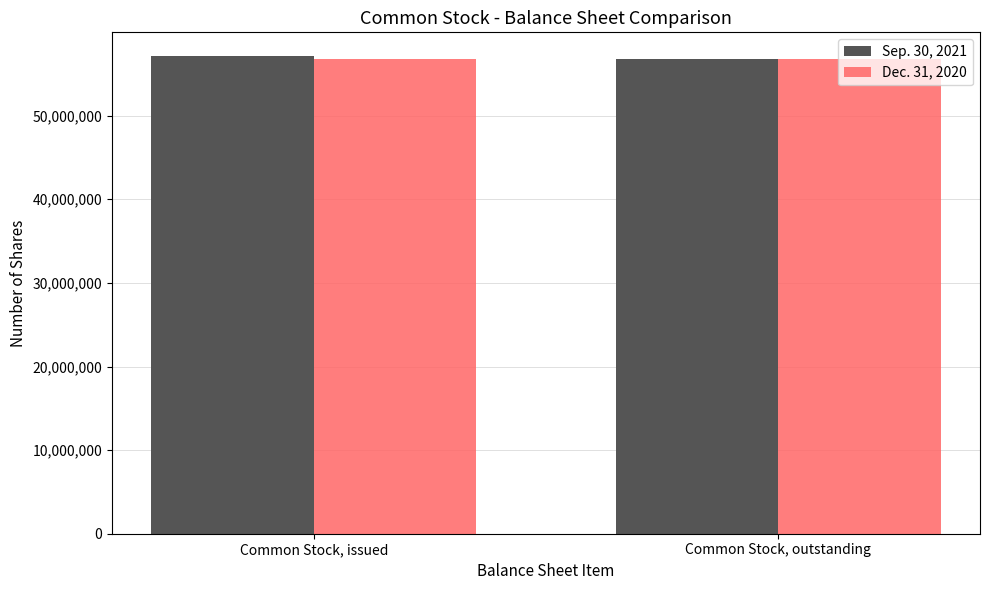

How many values in the Sep. 30, 2021 series are below 57112506?

1